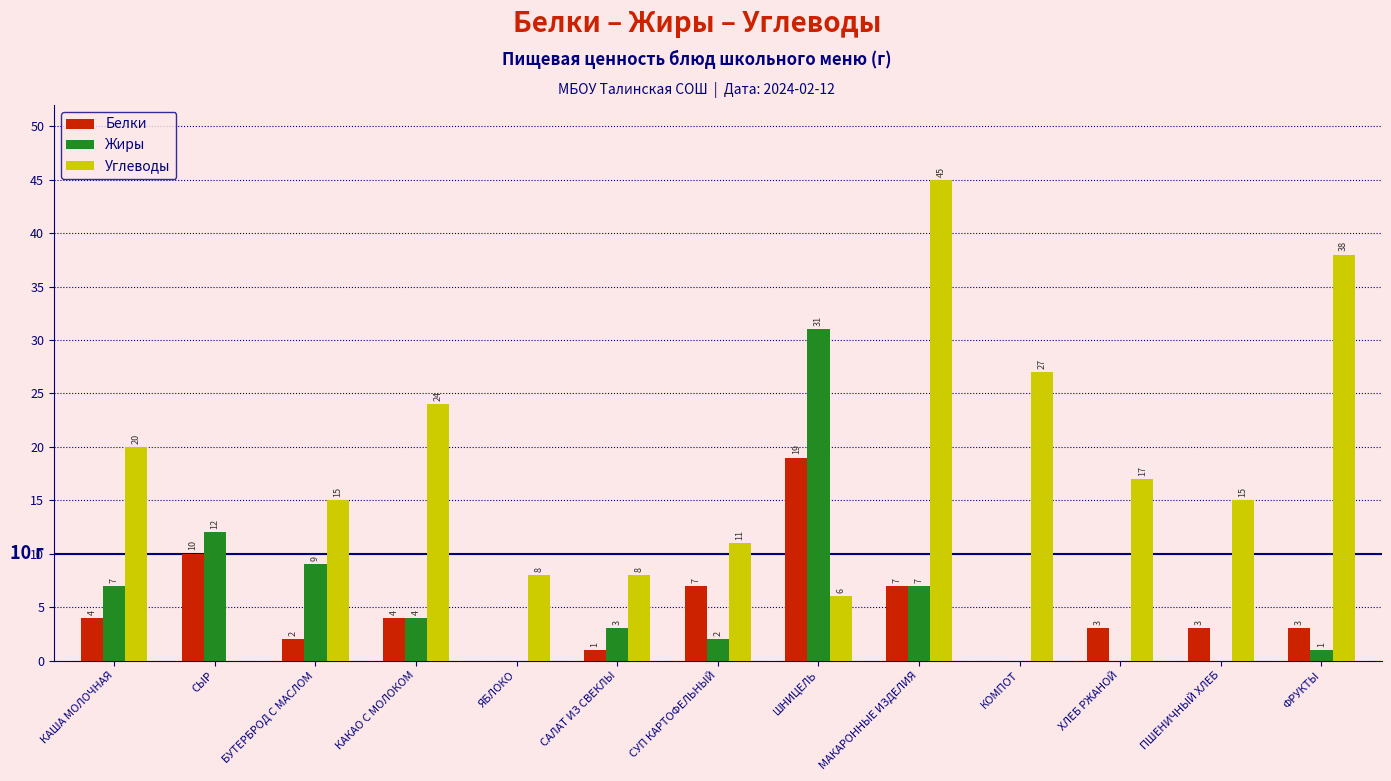

What is the sum of all Жиры values?

76